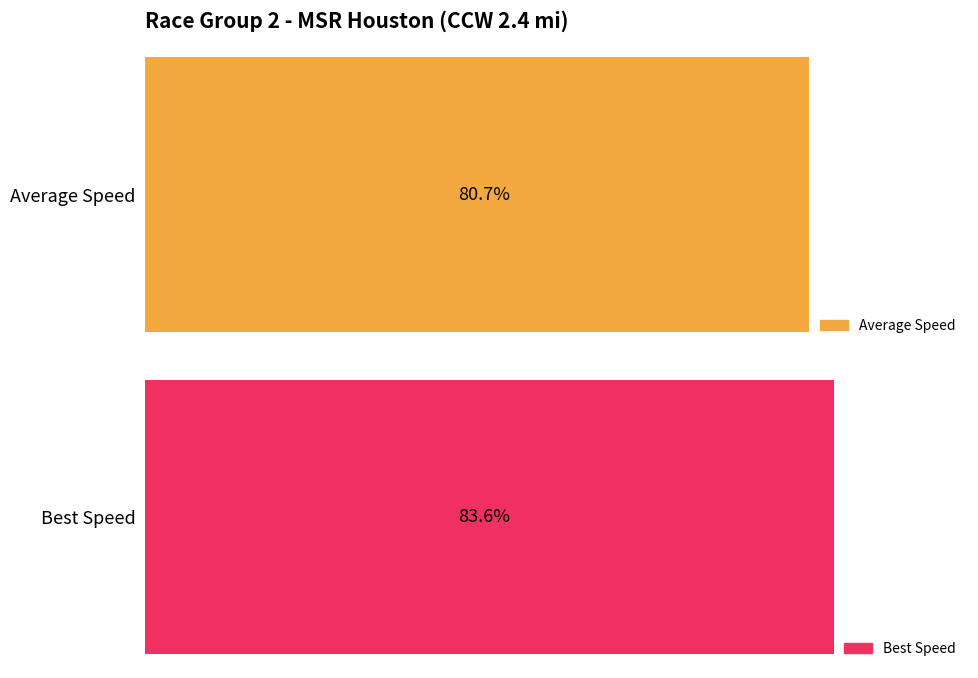

The Best Speed series shows 127.5 at Dave Zavelson. True or false?

False